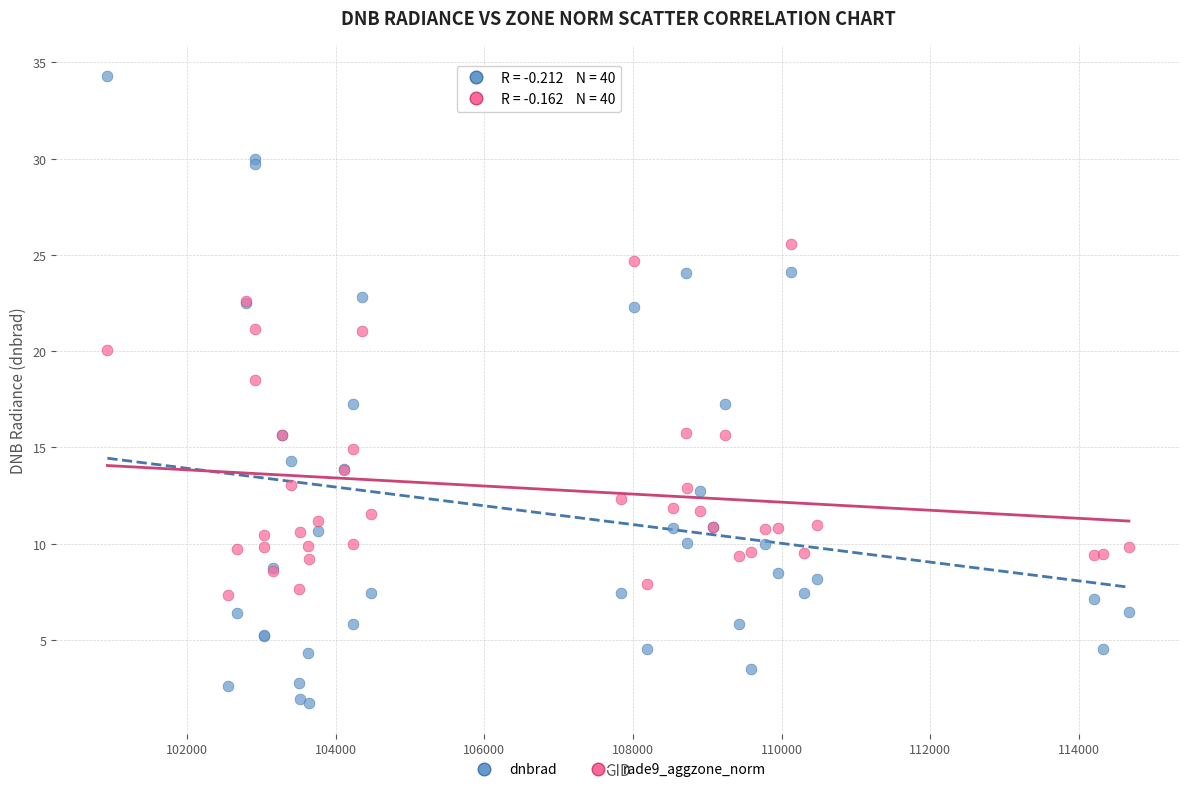

What is the X range (max minus min) for the scatter plot?

13744.0